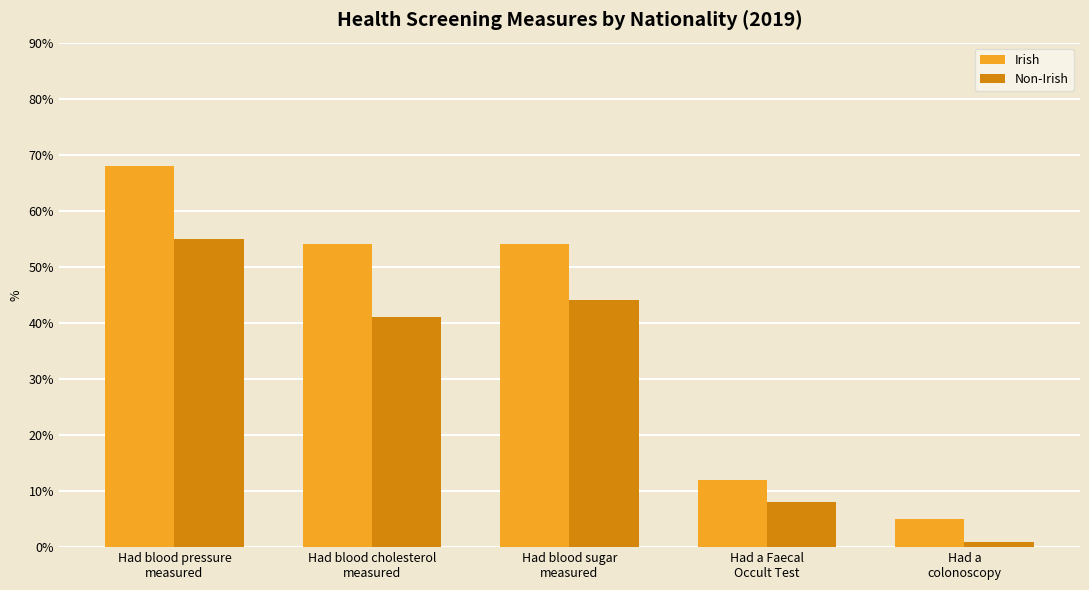

At which category does the chart reach its peak across all series?

Had blood pressure
measured